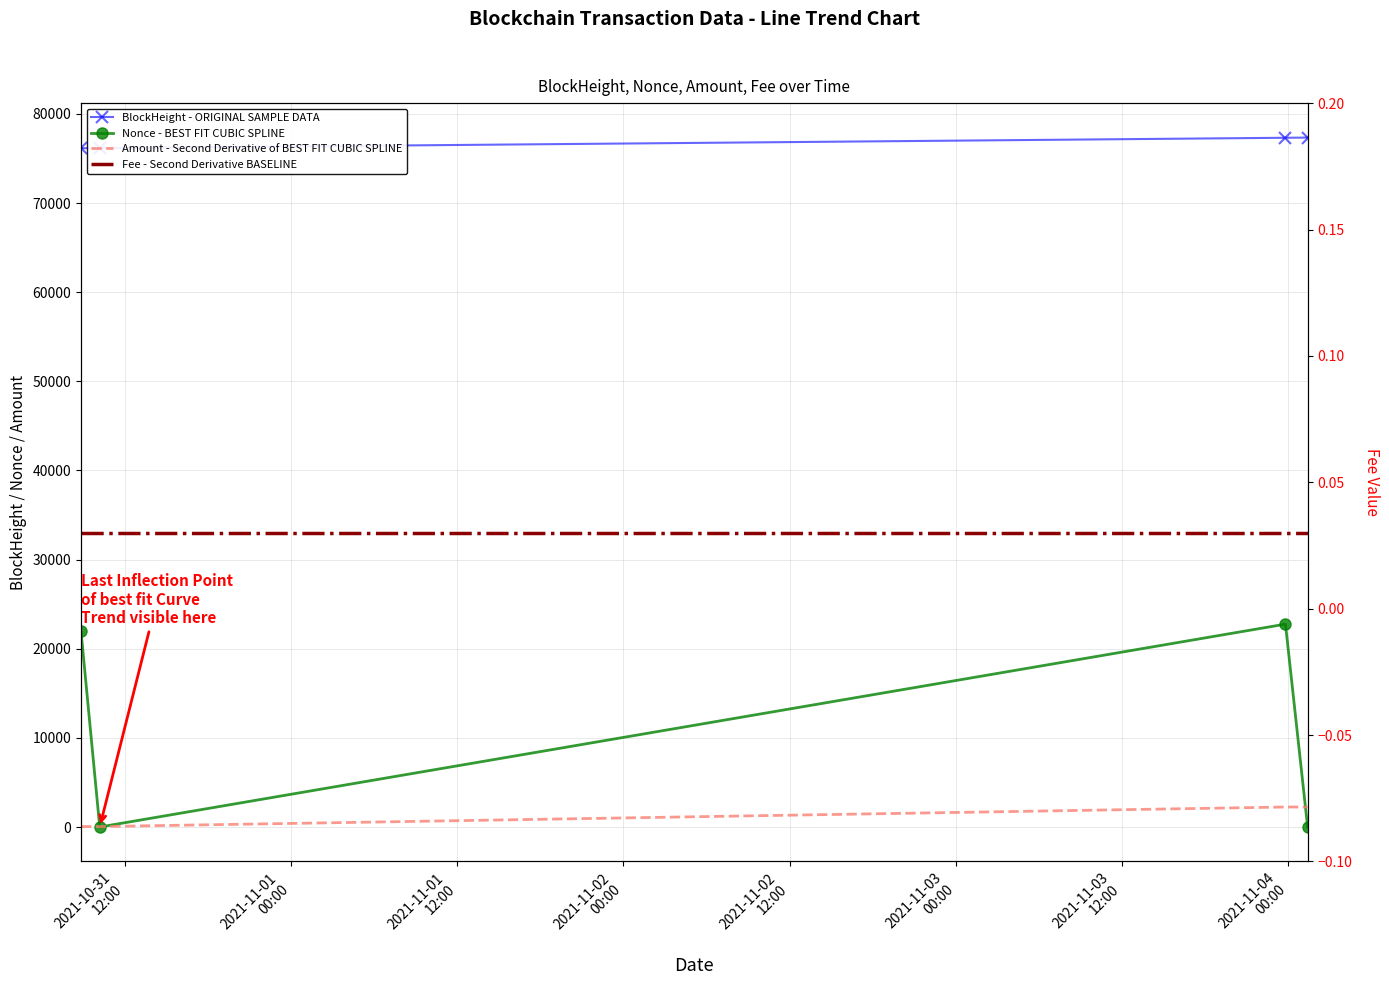

True or false: Amount - Second Derivative of BEST FIT CUBIC SPLINE has a value of 3648.8 at 2021-11-02
00:00.

False